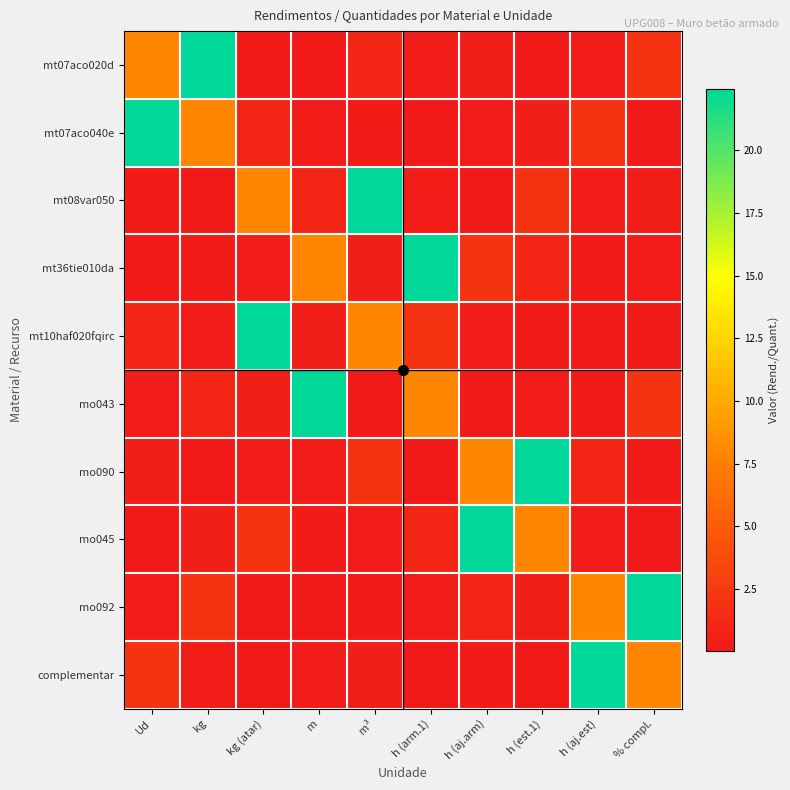

Reading left to right, transcribe all the data shown in this chart.

mt07aco020d: Ud=8.0	kg=22.4	kg (atar)=0.3	m=0.1	m³=1.1	h (arm.1)=0.3	h (aj.arm)=0.4	h (est.1)=0.1	h (aj.est)=0.4	% compl.=2.0
mt07aco040e: Ud=22.4	kg=8.0	kg (atar)=1.1	m=0.3	m³=0.3	h (arm.1)=0.1	h (aj.arm)=0.4	h (est.1)=0.4	h (aj.est)=2.0	% compl.=0.1
mt08var050: Ud=0.3	kg=0.1	kg (atar)=8.0	m=1.1	m³=22.4	h (arm.1)=0.4	h (aj.arm)=0.1	h (est.1)=2.0	h (aj.est)=0.3	% compl.=0.4
mt36tie010da: Ud=0.1	kg=0.3	kg (atar)=0.3	m=8.0	m³=0.4	h (arm.1)=22.4	h (aj.arm)=2.0	h (est.1)=1.1	h (aj.est)=0.1	% compl.=0.4
mt10haf020fqirc: Ud=1.1	kg=0.4	kg (atar)=22.4	m=0.4	m³=8.0	h (arm.1)=2.0	h (aj.arm)=0.3	h (est.1)=0.3	h (aj.est)=0.1	% compl.=0.1
mo043: Ud=0.3	kg=1.1	kg (atar)=0.4	m=22.4	m³=0.1	h (arm.1)=8.0	h (aj.arm)=0.1	h (est.1)=0.4	h (aj.est)=0.3	% compl.=2.0
mo090: Ud=0.4	kg=0.1	kg (atar)=0.4	m=0.3	m³=2.0	h (arm.1)=0.1	h (aj.arm)=8.0	h (est.1)=22.4	h (aj.est)=1.1	% compl.=0.3
mo045: Ud=0.1	kg=0.4	kg (atar)=2.0	m=0.3	m³=0.3	h (arm.1)=1.1	h (aj.arm)=22.4	h (est.1)=8.0	h (aj.est)=0.4	% compl.=0.1
mo092: Ud=0.4	kg=2.0	kg (atar)=0.1	m=0.1	m³=0.3	h (arm.1)=0.3	h (aj.arm)=1.1	h (est.1)=0.4	h (aj.est)=8.0	% compl.=22.4
complementar: Ud=2.0	kg=0.3	kg (atar)=0.1	m=0.4	m³=0.4	h (arm.1)=0.1	h (aj.arm)=0.3	h (est.1)=0.1	h (aj.est)=22.4	% compl.=8.0